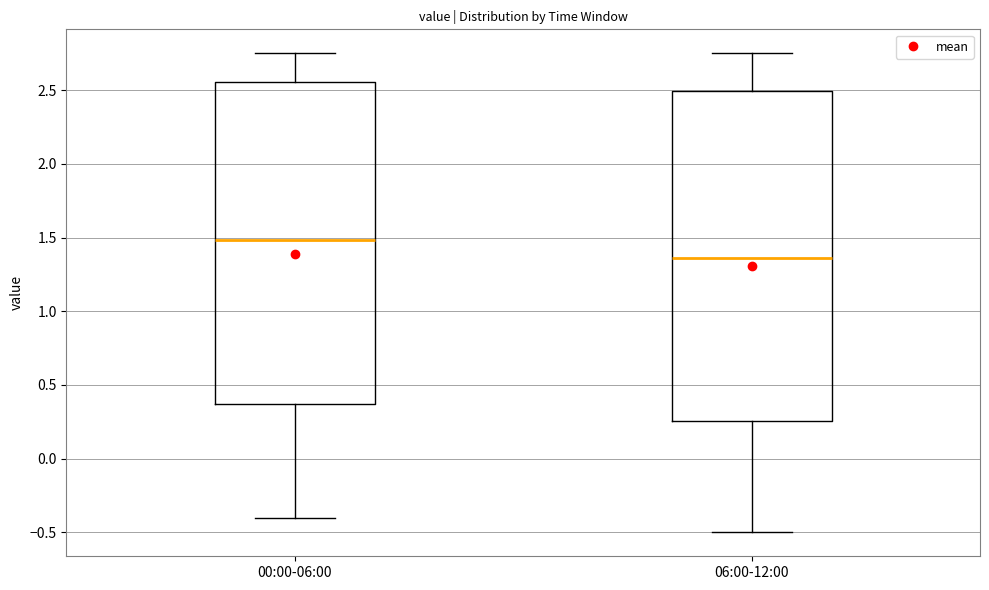

Which box's median line is the highest?

00:00-06:00